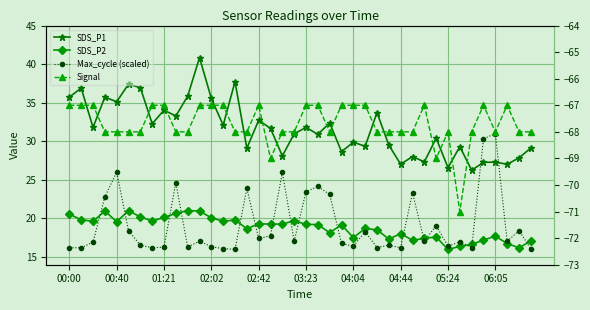

What is the value of the SDS_P2 point at the 22nd from the left?

19.2